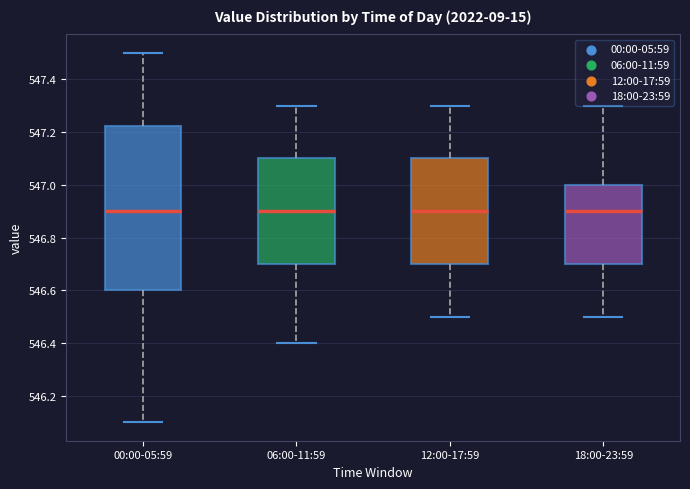

Where is the upper edge of the box for 12:00-17:59 on the y-axis? The values are not printed on the chart, so give them approximately, as read against the axis.

547.10